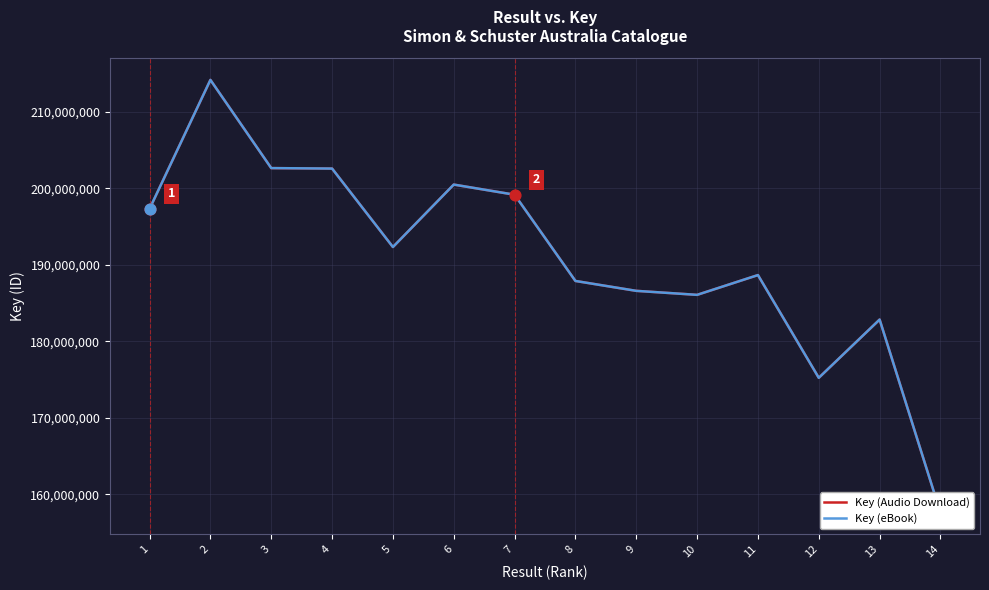

At which category is the sum across all series the highest?

2